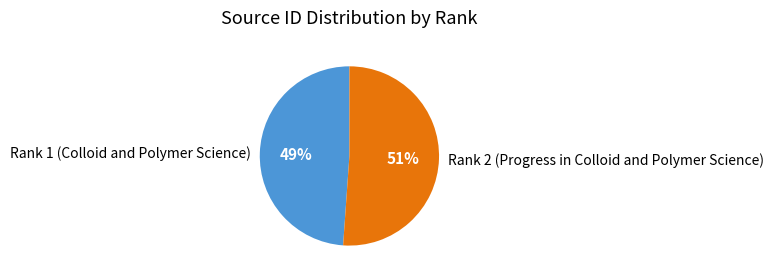

To the nearest percent, what is the difference between the largest and smallest slice percentages?

2%